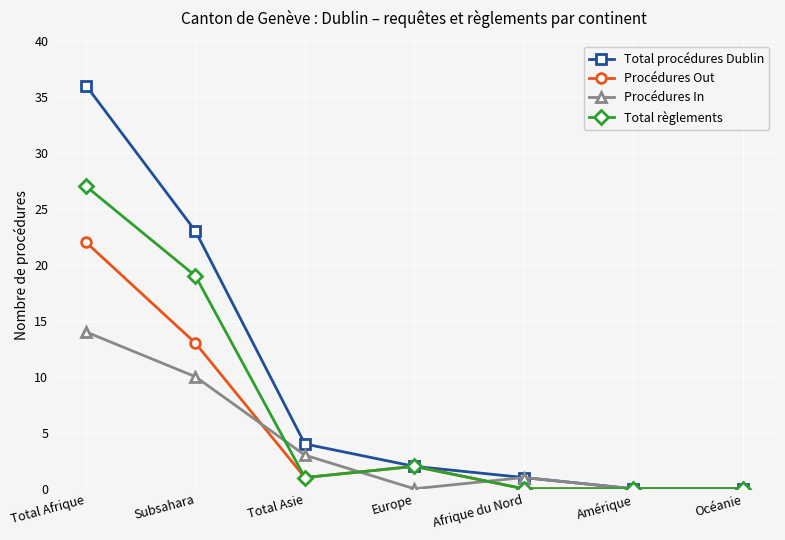

Is this an area chart (filled region under the line)?

No